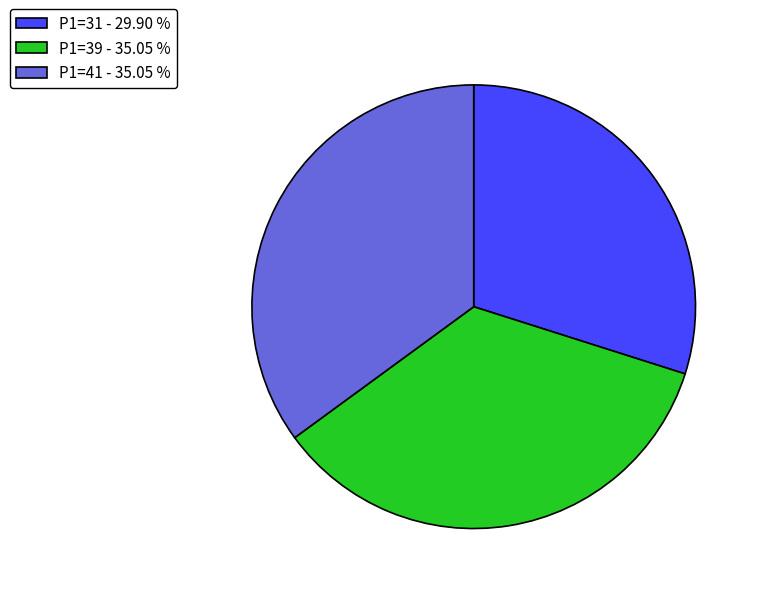

What is the ratio of the value at P1=41 to the value at P1=39?

1.0